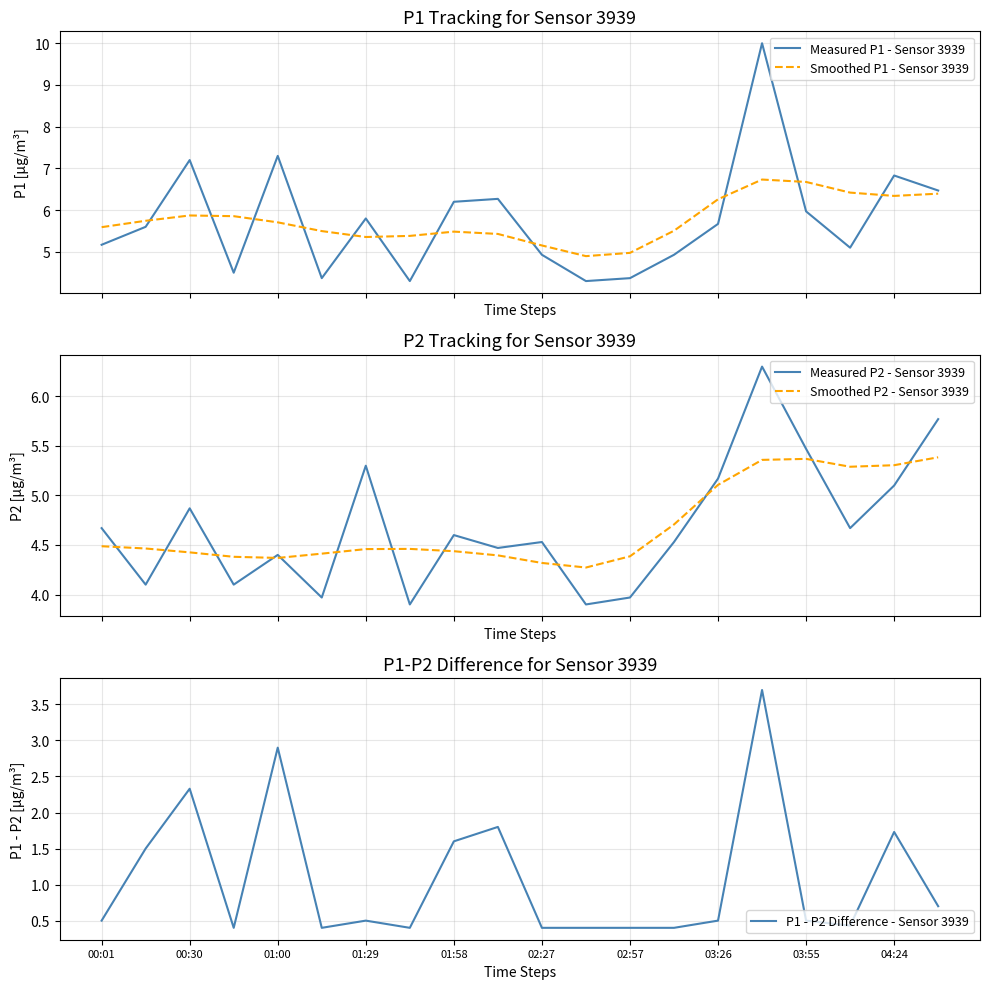

What is the difference between the second highest and second lowest values in the Measured P2 - Sensor 3939 series?

1.9